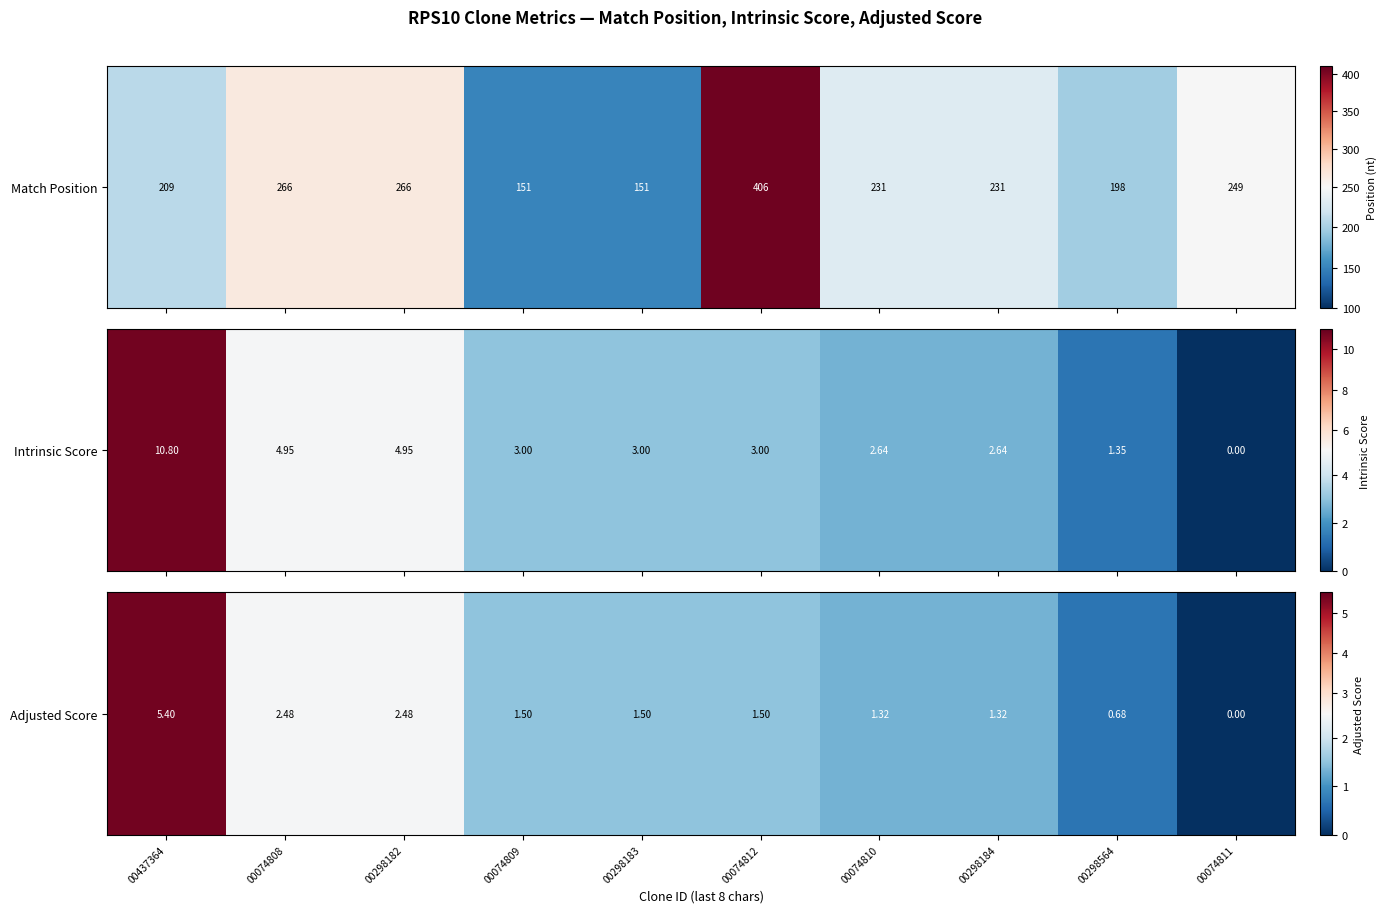

Rank the categories by value from highest to lowest.

00437364, 00074808, 00298182, 00074809, 00298183, 00074812, 00074810, 00298184, 00298564, 00074811